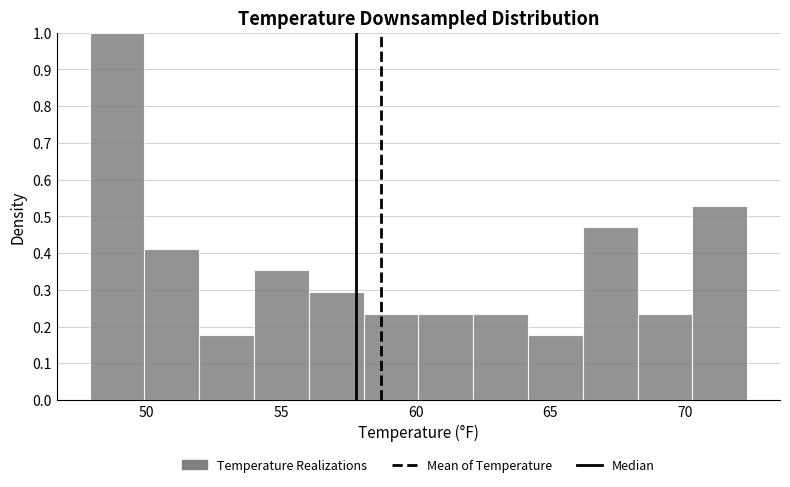

Reading left to right, list every bar in this chart as the range it spans on the x-axis followed by its height. Neither the bar edges nor the heights are printed on the chart, so give them approximately, as read against the axes.

48.0 to 50.0: 1.00
50.0 to 52.0: 0.41
52.0 to 54.0: 0.18
54.0 to 56.0: 0.35
56.0 to 58.0: 0.29
58.0 to 60.0: 0.24
60.0 to 62.0: 0.24
62.0 to 64.0: 0.24
64.0 to 66.0: 0.18
66.0 to 68.0: 0.47
68.0 to 70.5: 0.24
70.5 to 72.5: 0.53